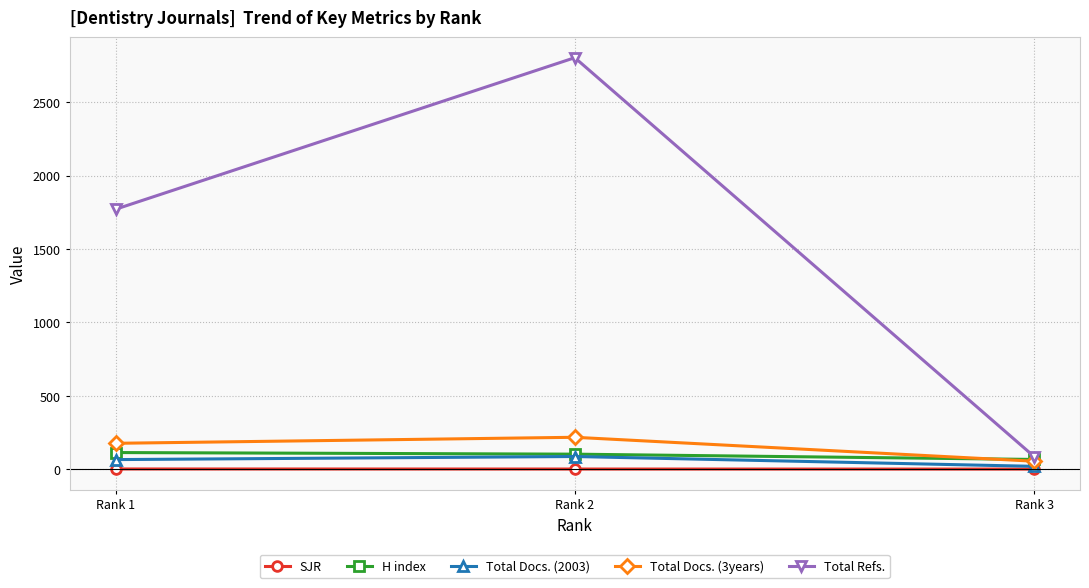

What is the sum of all Total Docs. (3years) values?

447.0